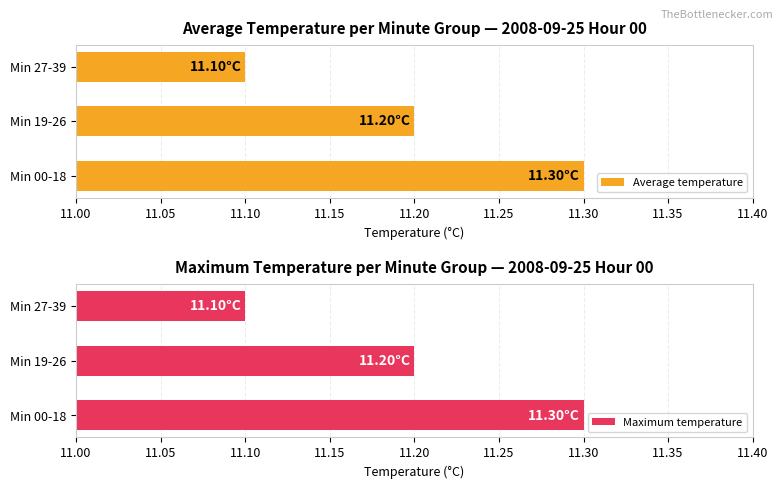

At which label is Average temperature closest to 11?

Min 27-39